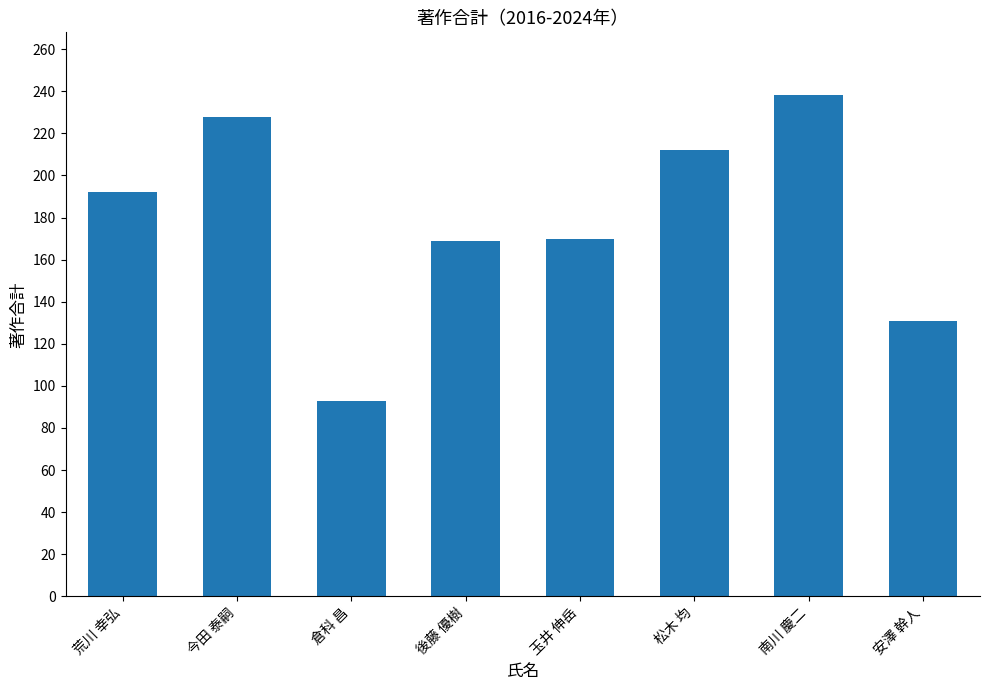

Which category has the highest value across all series?

南川 慶二